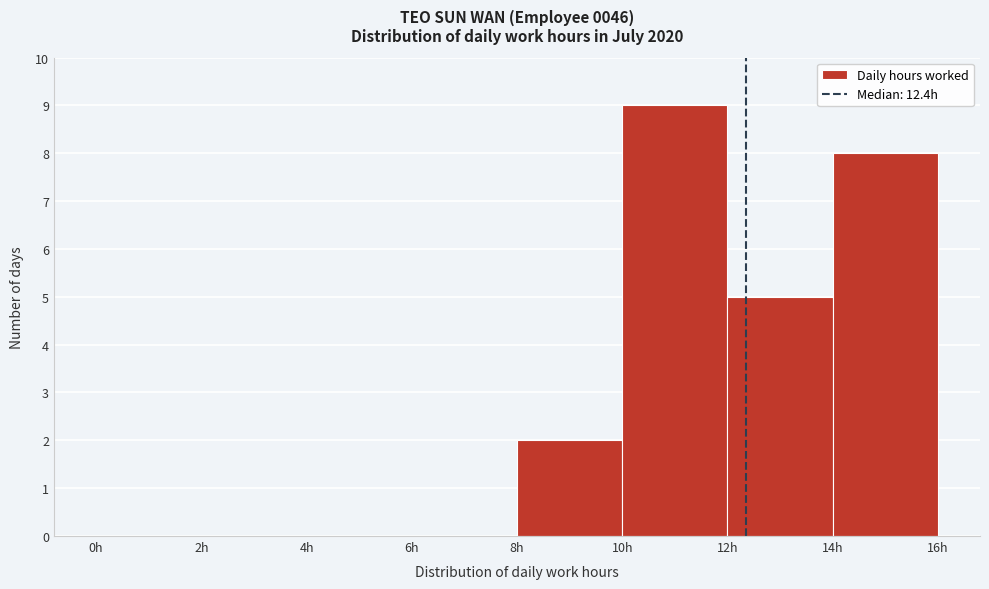

Which range on the x-axis has the tallest bar?

10 to 12